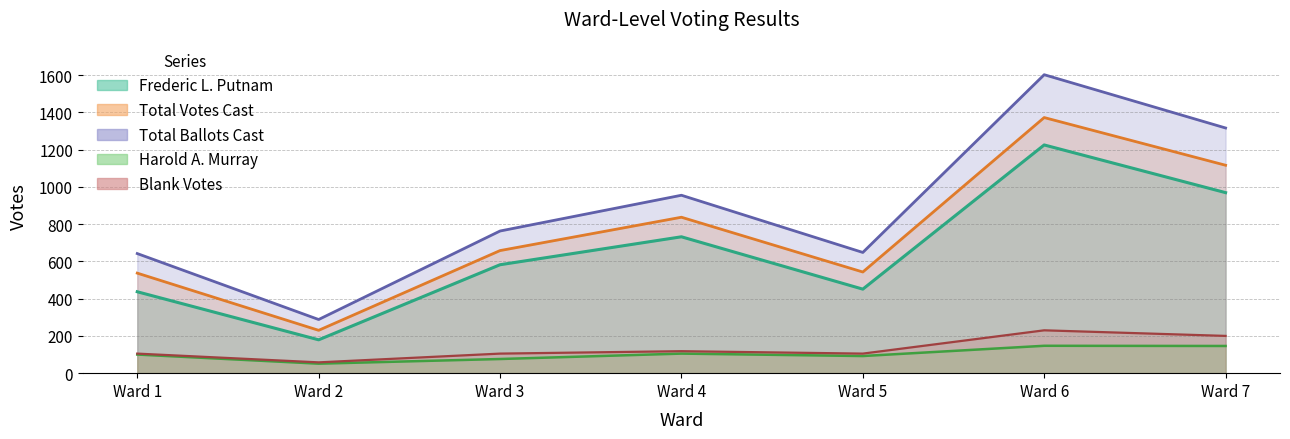

Reading right to left, extract all data points from this chart.

Frederic L. Putnam: Ward 7=969	Ward 6=1225	Ward 5=451	Ward 4=732	Ward 3=582	Ward 2=179	Ward 1=437
Harold A. Murray: Ward 7=146	Ward 6=147	Ward 5=92	Ward 4=105	Ward 3=76	Ward 2=51	Ward 1=100
Blank Votes: Ward 7=200	Ward 6=230	Ward 5=105	Ward 4=118	Ward 3=105	Ward 2=58	Ward 1=105
Total Votes Cast: Ward 7=1116	Ward 6=1372	Ward 5=543	Ward 4=837	Ward 3=658	Ward 2=230	Ward 1=537
Total Ballots Cast: Ward 7=1316	Ward 6=1602	Ward 5=648	Ward 4=955	Ward 3=763	Ward 2=288	Ward 1=642